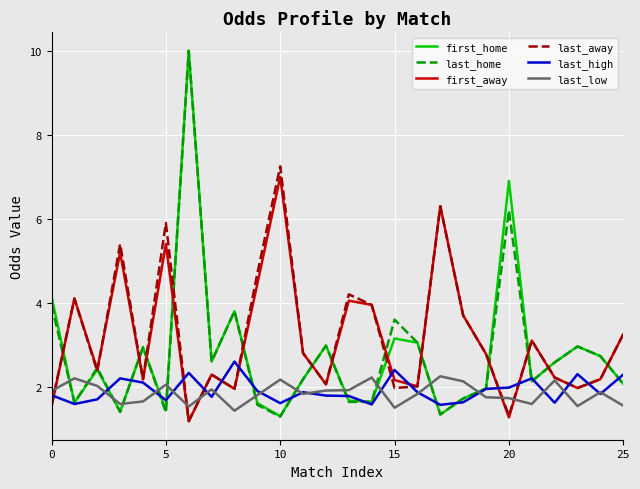

What is the highest value of the first_away series?

7.0